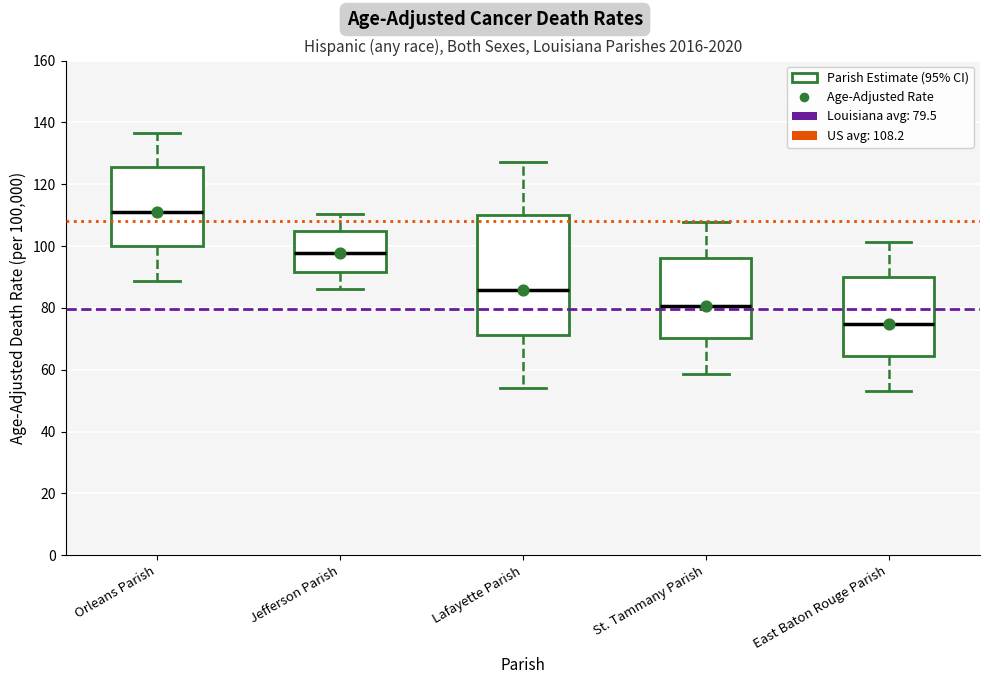

Where does the upper whisker of the box for Lafayette Parish end on the y-axis? The values are not printed on the chart, so give them approximately, as read against the axis.

128